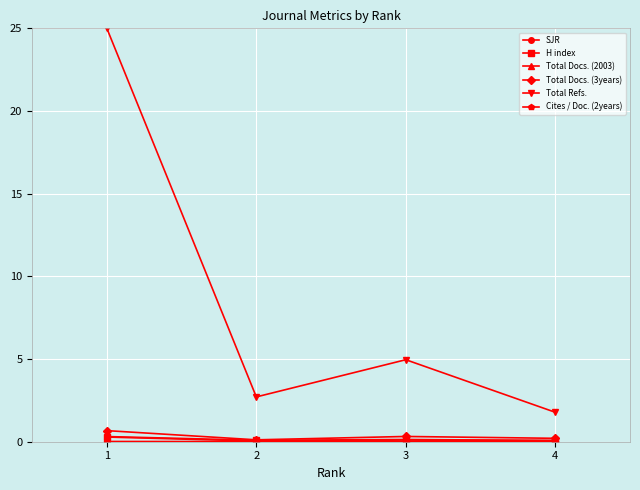

What is the total value across all series at 2?

3.0